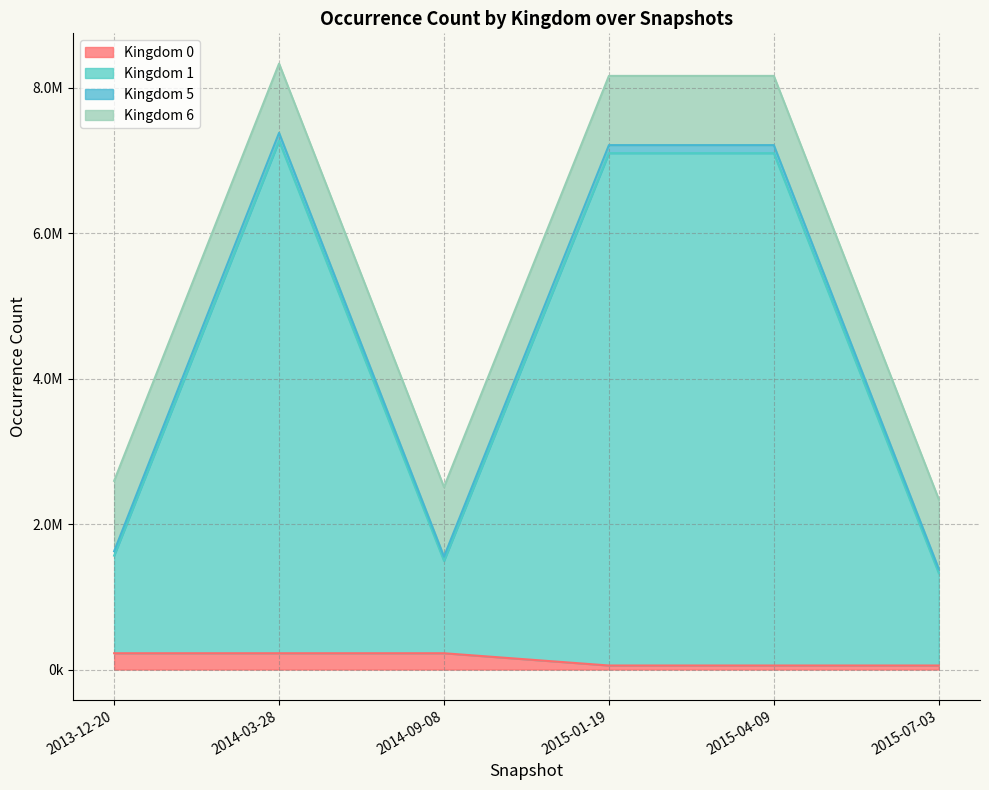

What is the difference between the Kingdom 5 values at 2015-01-19 and 2013-12-20?

5567472